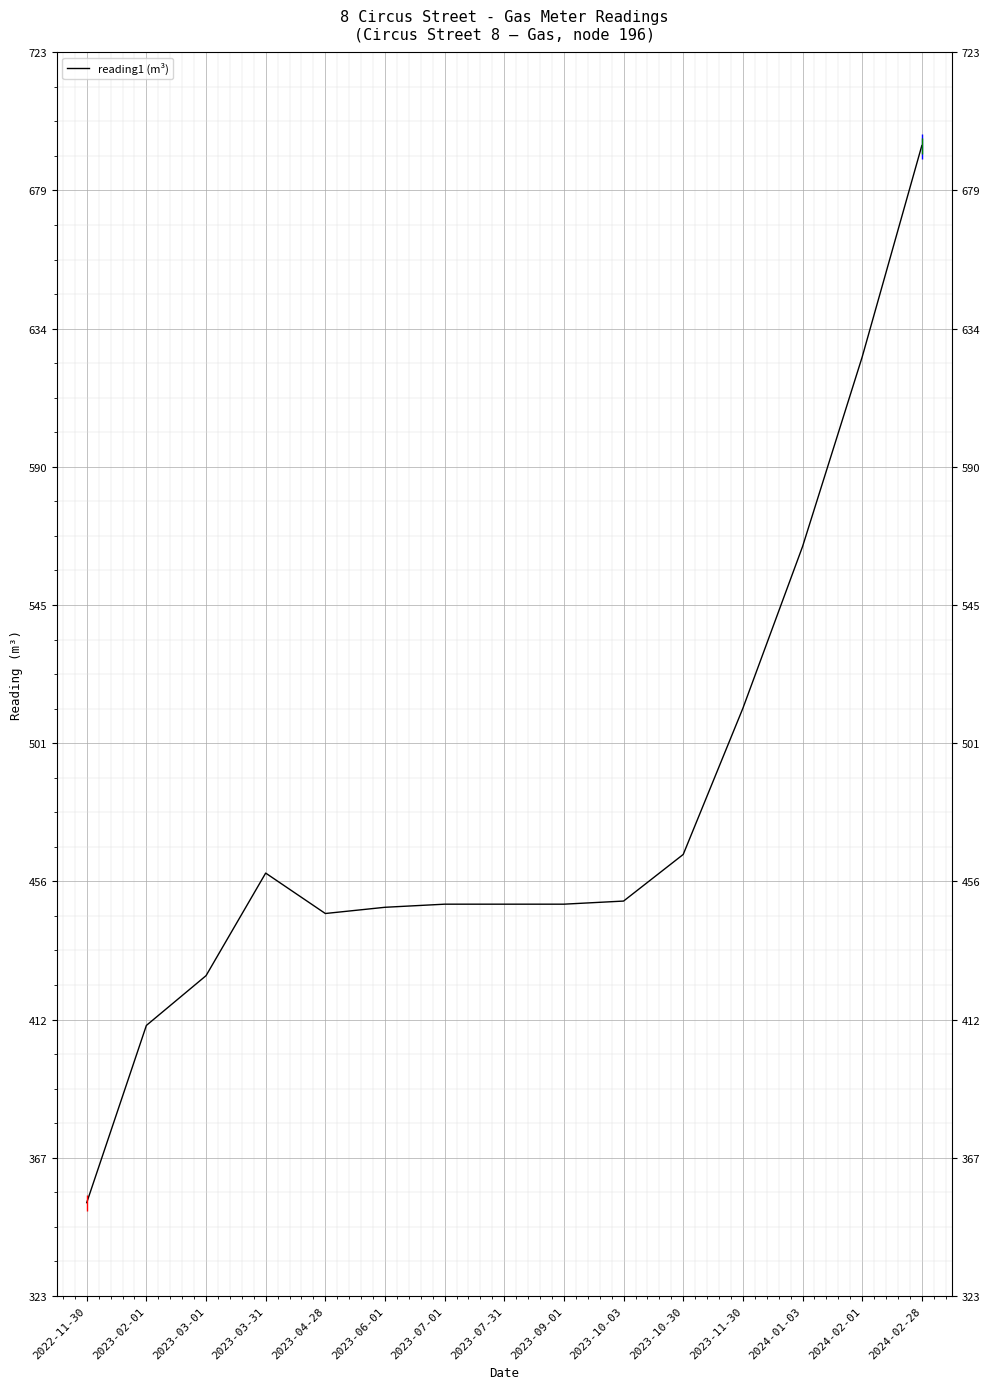

Is it true that the value at 2023-06-01 is 448?

True